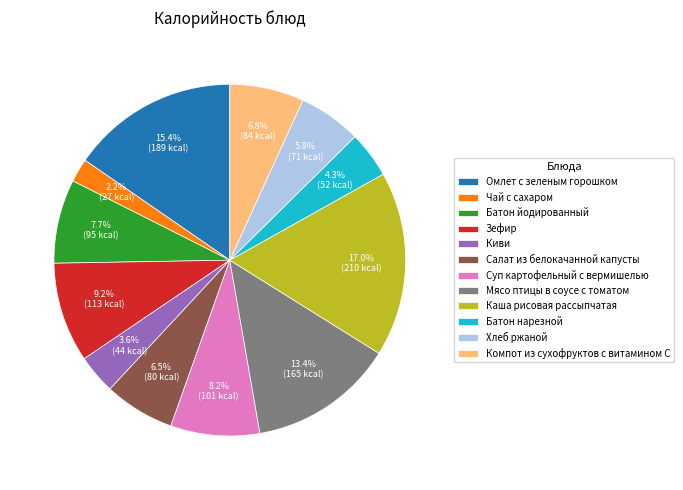

To the nearest percent, what is the average slice percentage?

8%